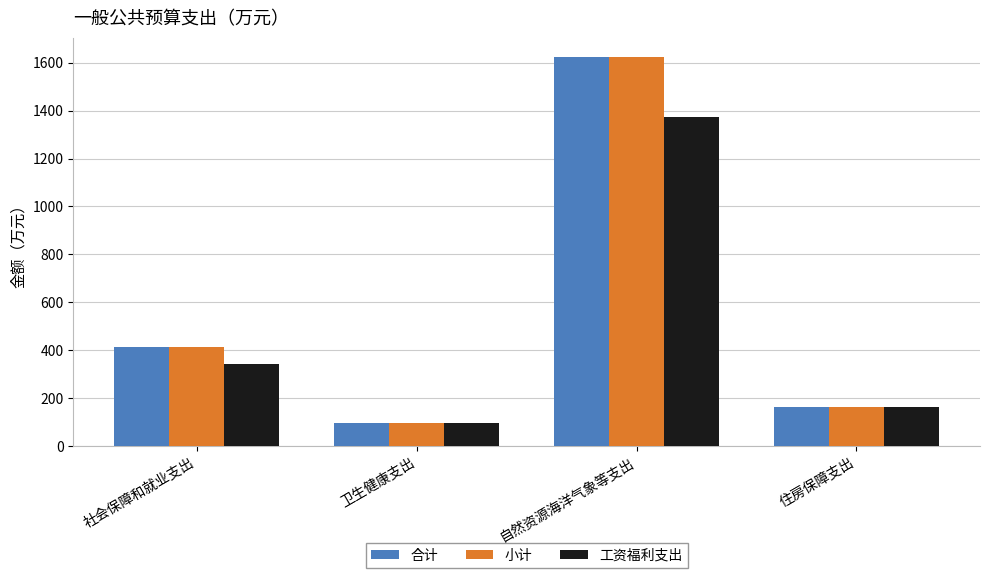

What are all the series names shown in the legend?

合计, 小计, 工资福利支出